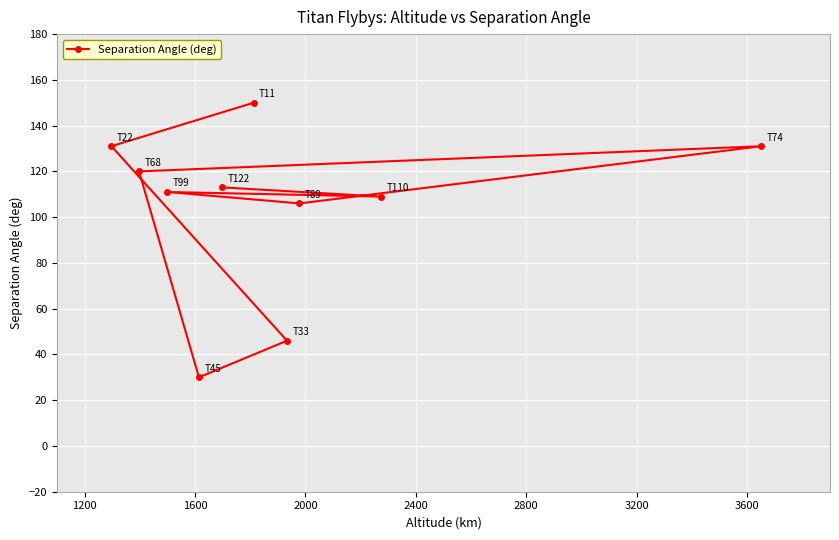

What is the value of the 5th point from the left?

113